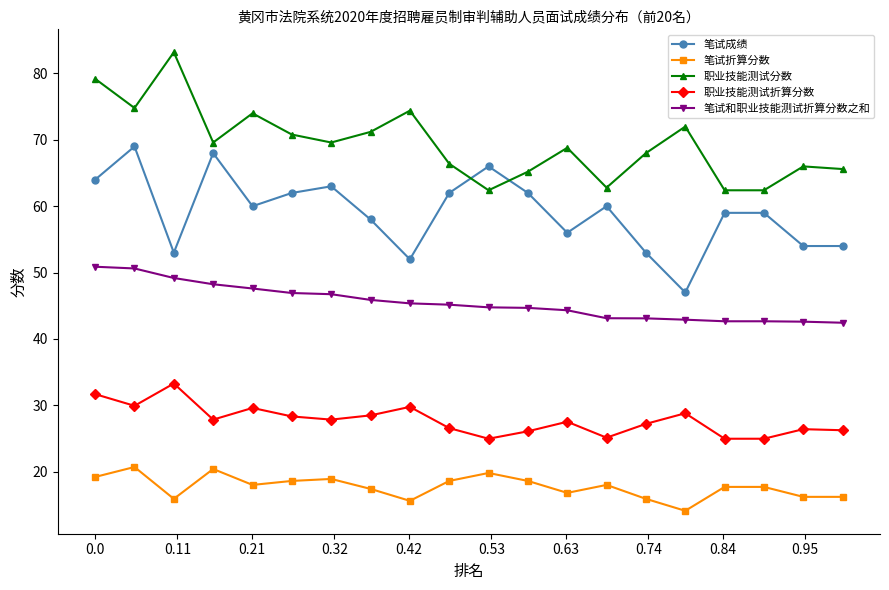

What is the sum of all 笔试和职业技能测试折算分数之和 values?

909.8